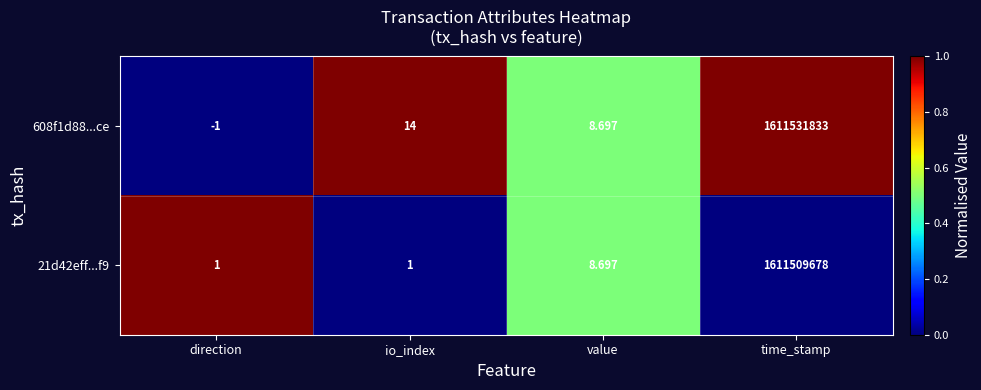

At which label does 608f1d88...ce reach its minimum?

direction